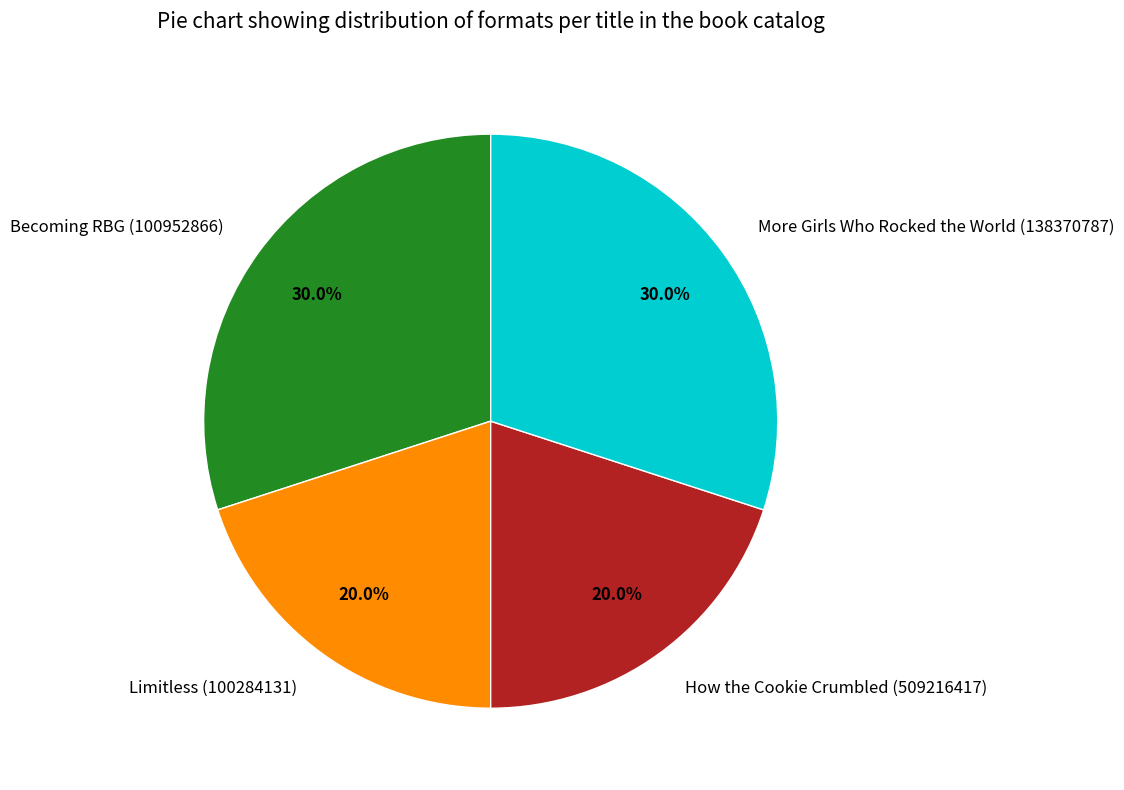

How many segments does this pie chart have?

4